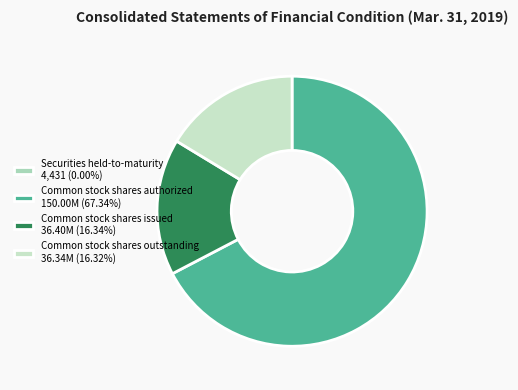

Which slice is the smallest?

Securities held-to-maturity